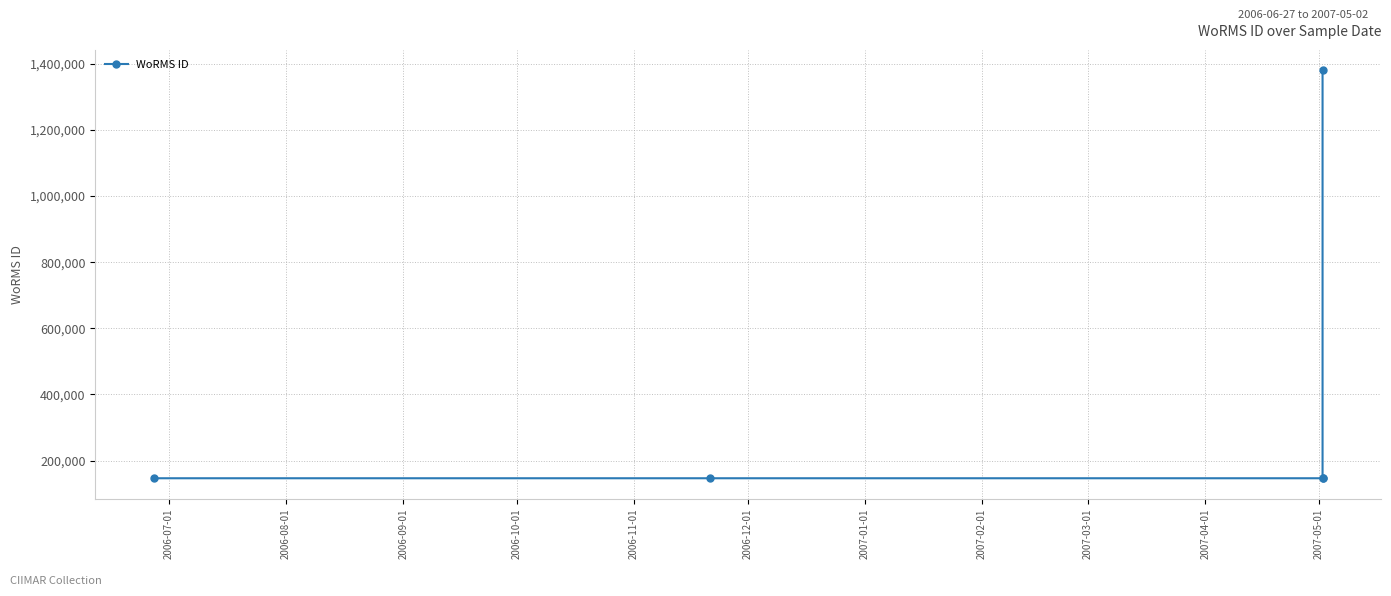

Is this an area chart (filled region under the line)?

No